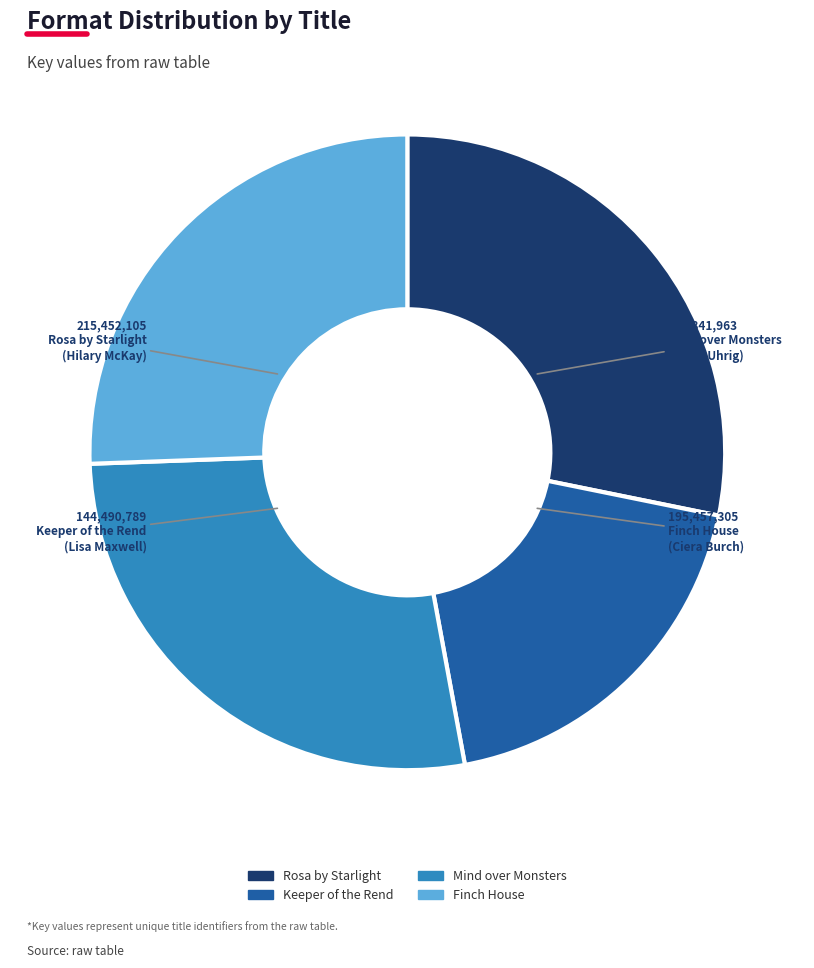

Which slice is the largest?

Rosa by Starlight